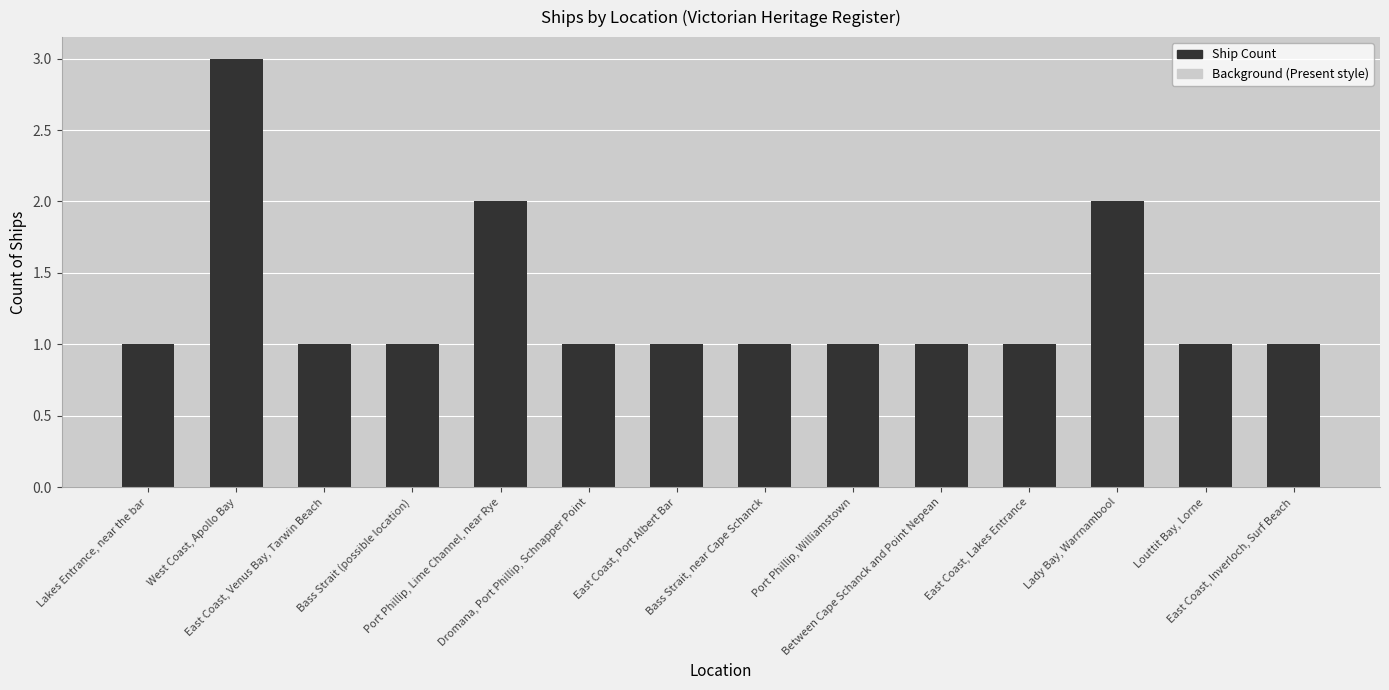

What is the greatest value displayed?

3